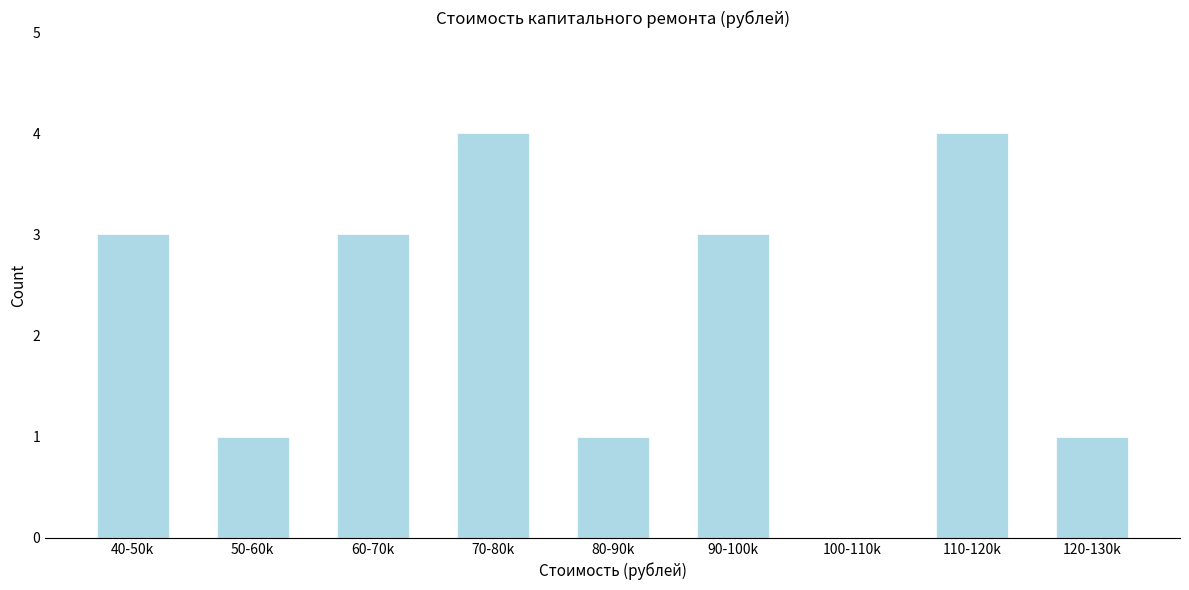

Reading left to right, transcribe all the data shown in this chart.

40-50k=3	50-60k=1	60-70k=3	70-80k=4	80-90k=1	90-100k=3	100-110k=0	110-120k=4	120-130k=1